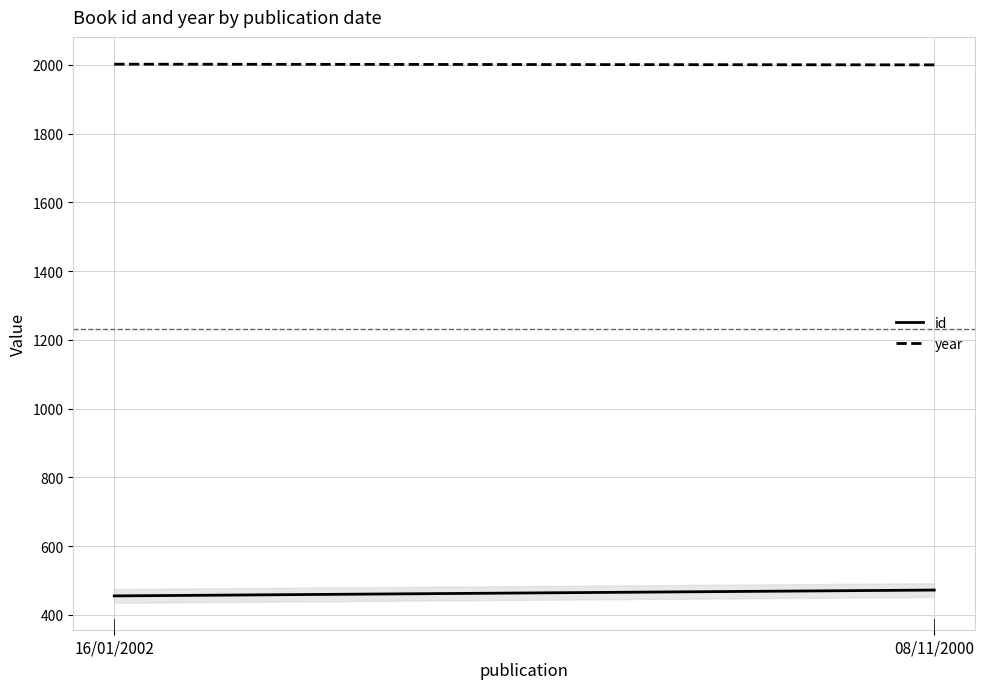

At how many categories does at least one series exceed 1515?

2